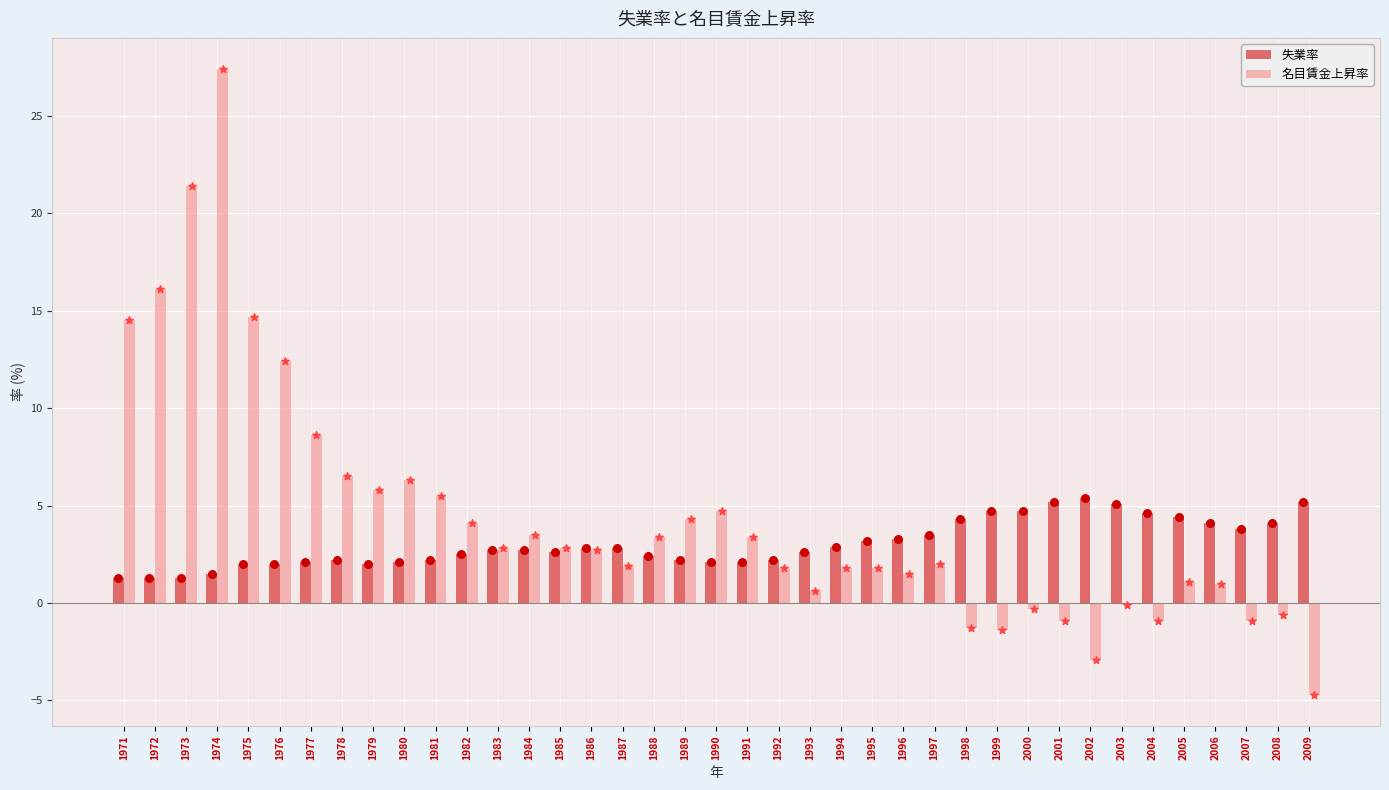

At which category is the sum across all series the highest?

1974